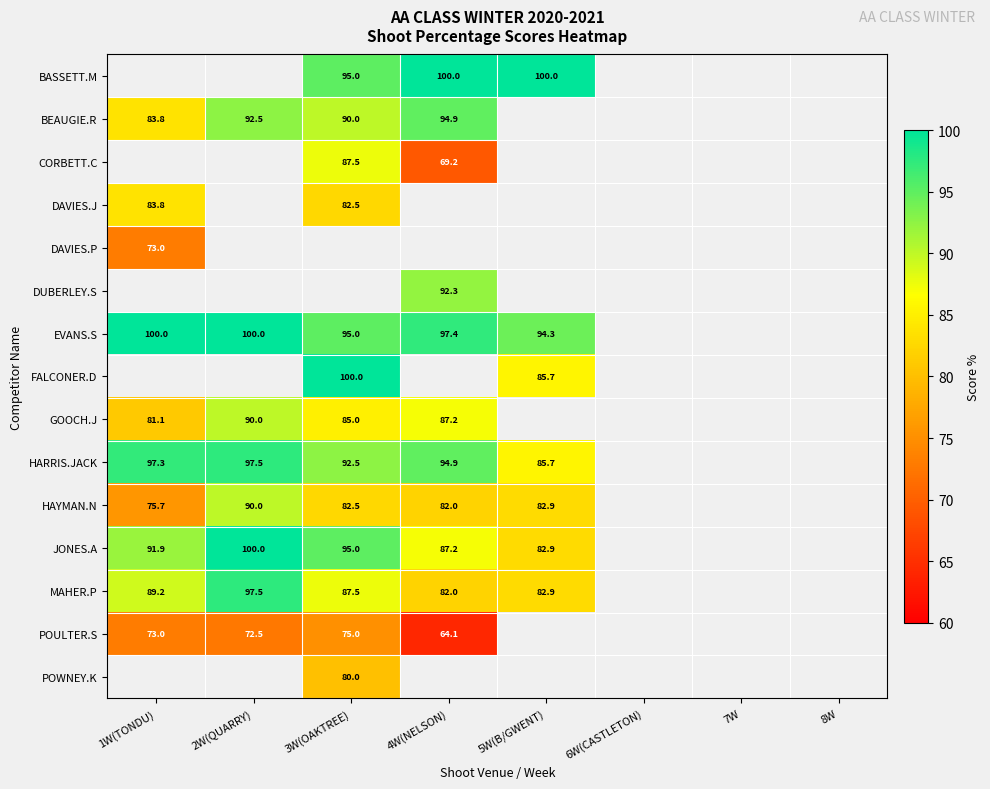

What is the sum of the JONES.A values at 3W(OAKTREE) and 1W(TONDU)?

186.9